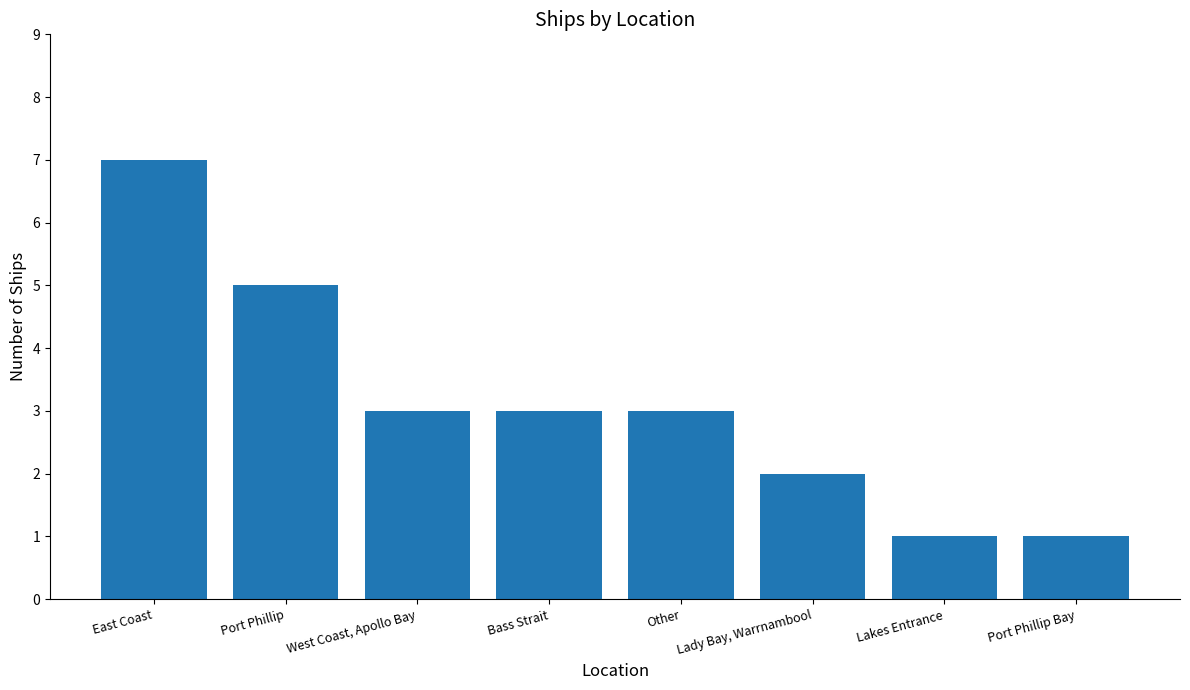

What is the ratio of the value at Lakes Entrance to the value at Other?

0.3